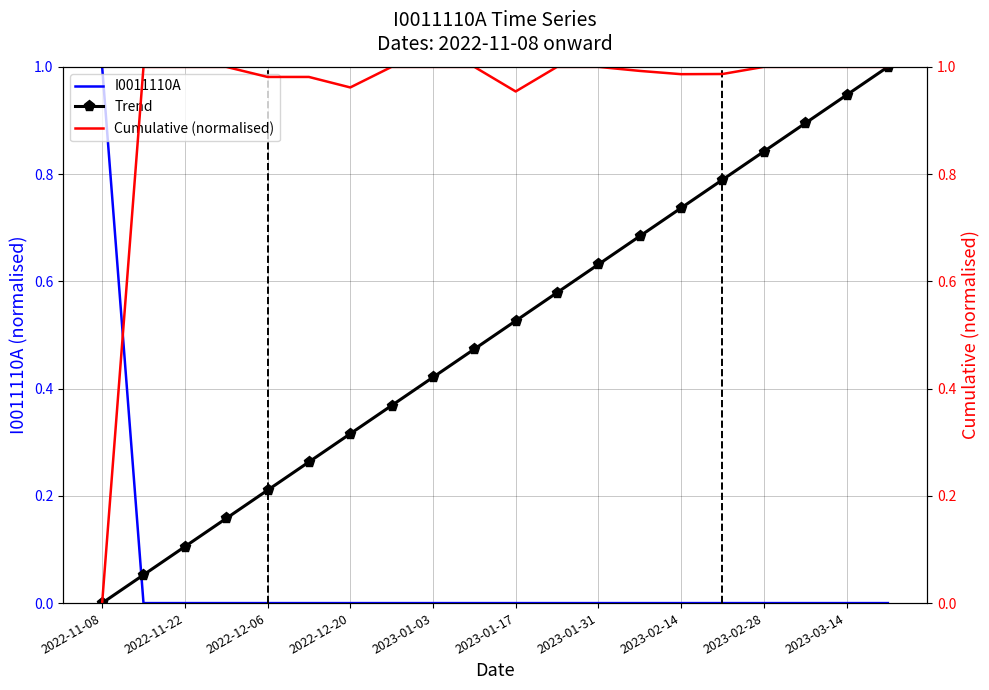

In Cumulative (normalised), how many points are lower than both neighbors (excluding endpoints)?

3